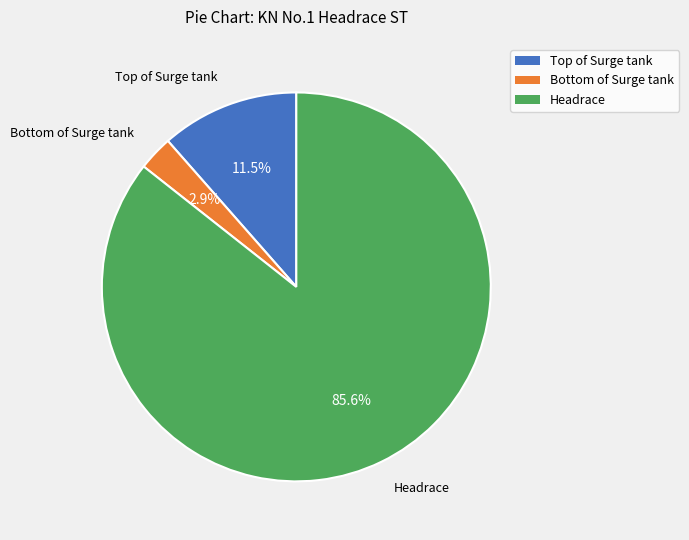

What is the smallest slice in the pie chart?

Bottom of Surge tank